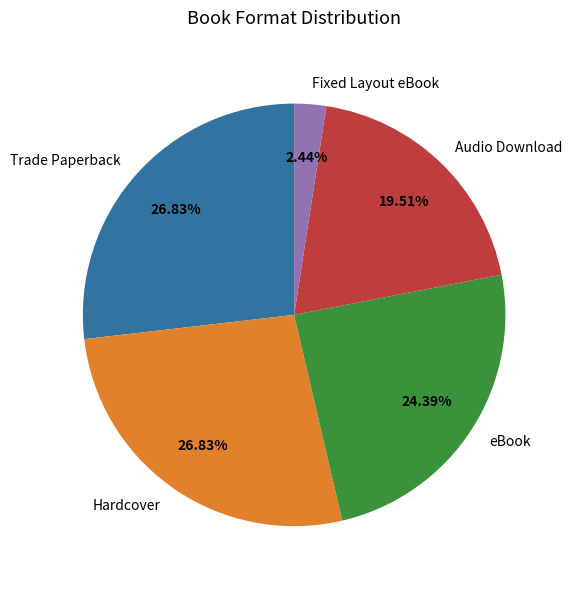

How many segments does this pie chart have?

5